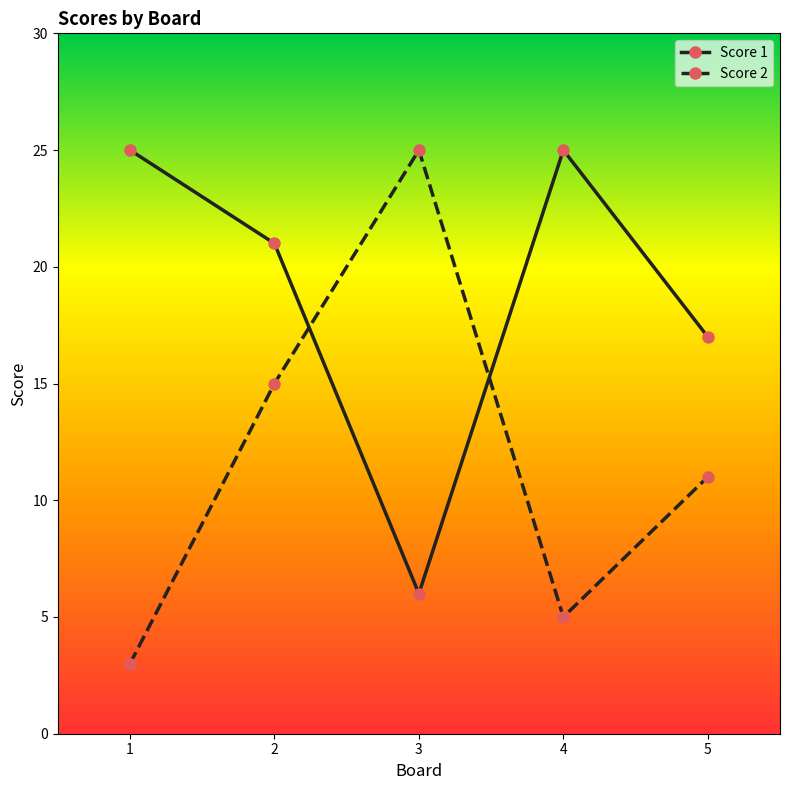

List the series in order of their overall mean, highest first.

Score 1, Score 2